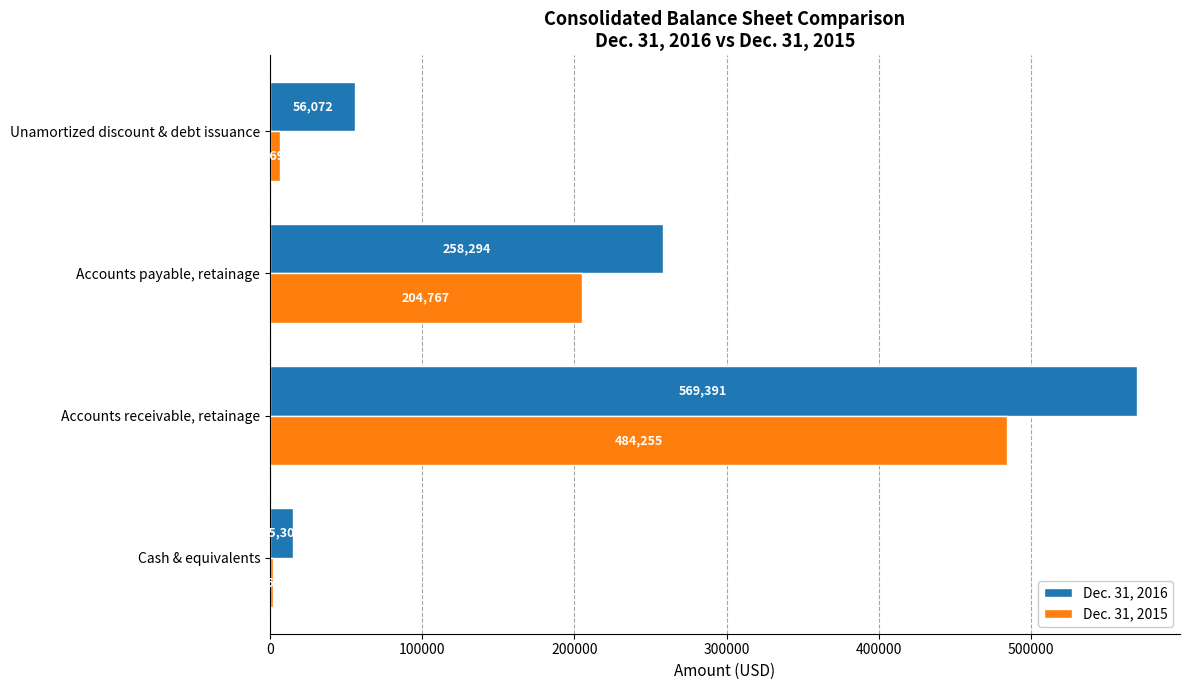

What is the sum of the Dec. 31, 2016 values at Unamortized discount & debt issuance and Accounts payable, retainage?

314366